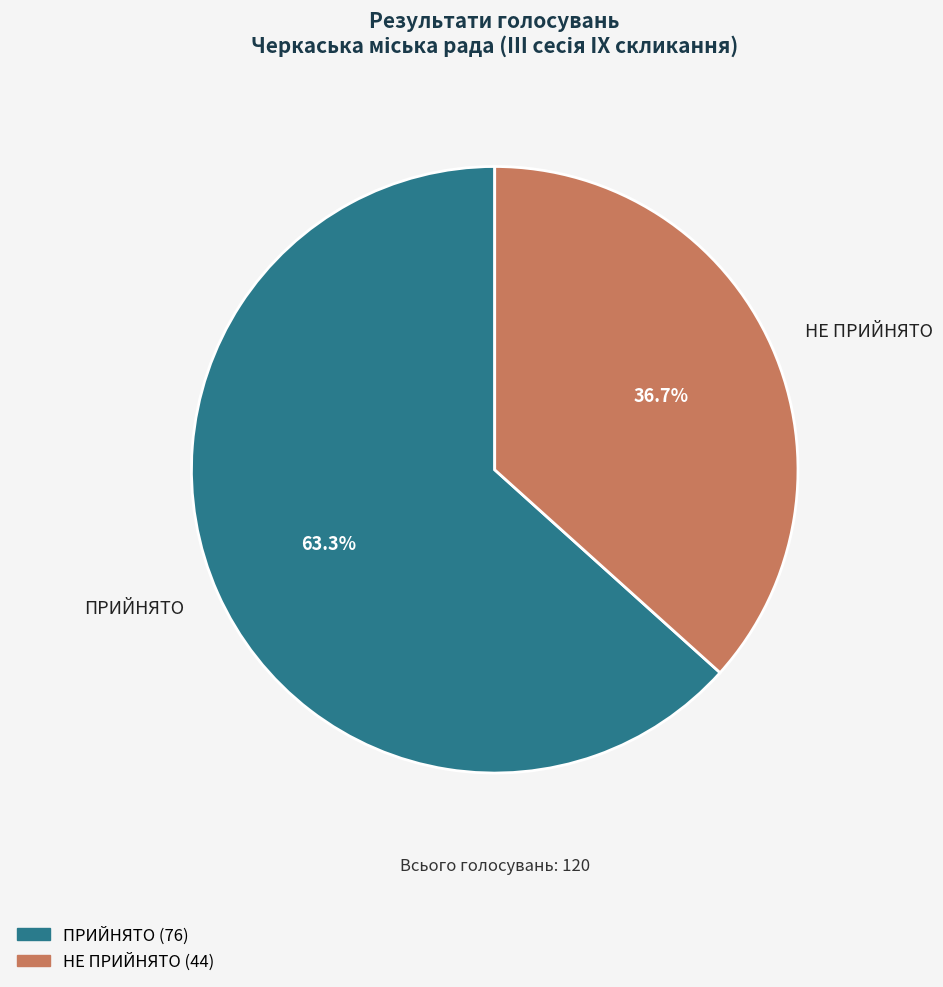

Do НЕ ПРИЙНЯТО and ПРИЙНЯТО together represent more than half of the pie?

Yes